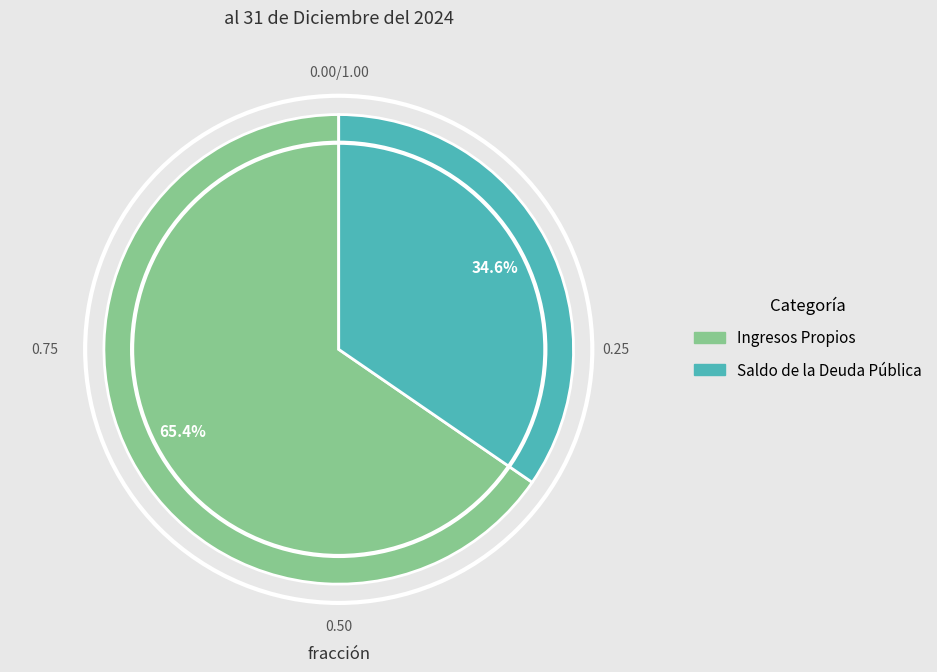

Count the number of slices in the pie.

2